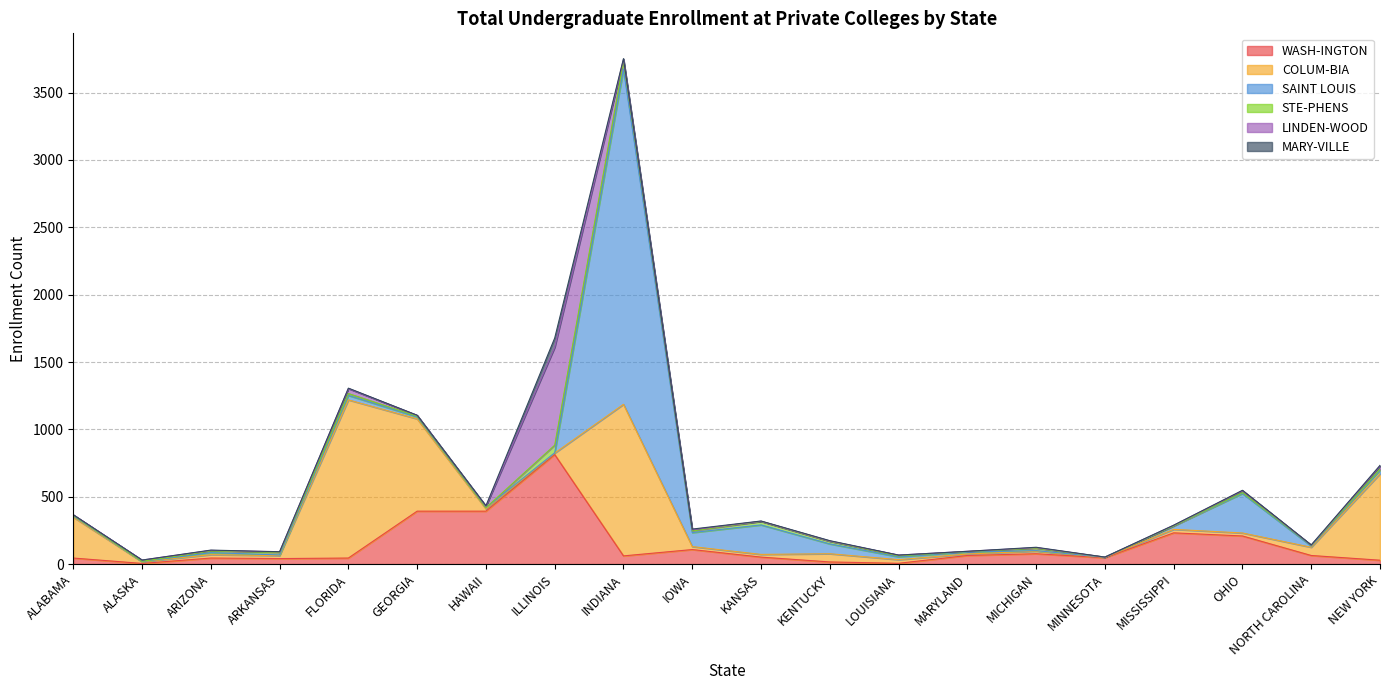

What position from the left is FLORIDA?

5